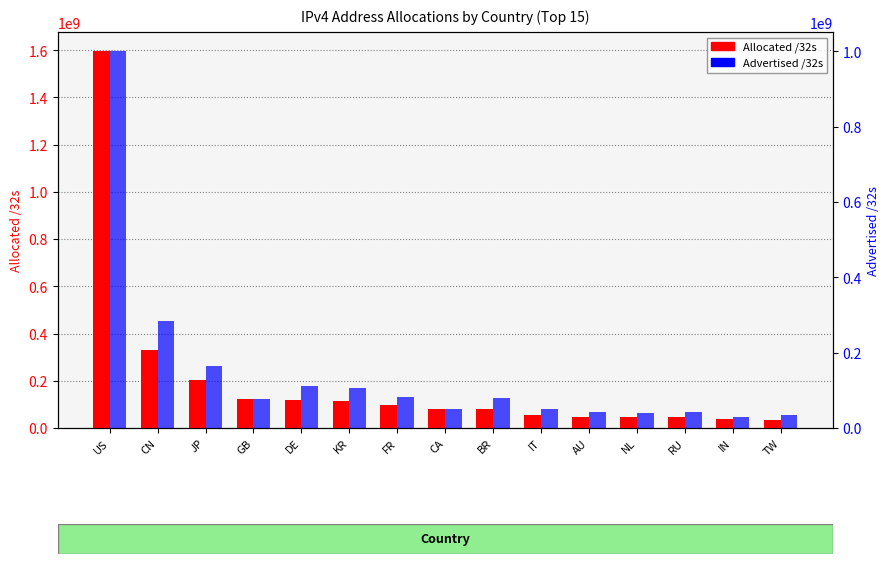

Reading left to right, extract all data points from this chart.

Allocated /32s: 1597500672	331596032	202581760	123670312	119095584	112309248	96084784	81276928	80837376	53337920	48243456	45832416	45486592	36135680	35459840
Advertised /32s: 1000779808	282714368	165579712	77580676	112047104	105942336	81437184	49600768	78779136	51189760	41524540	38623264	42969856	29837888	34568448